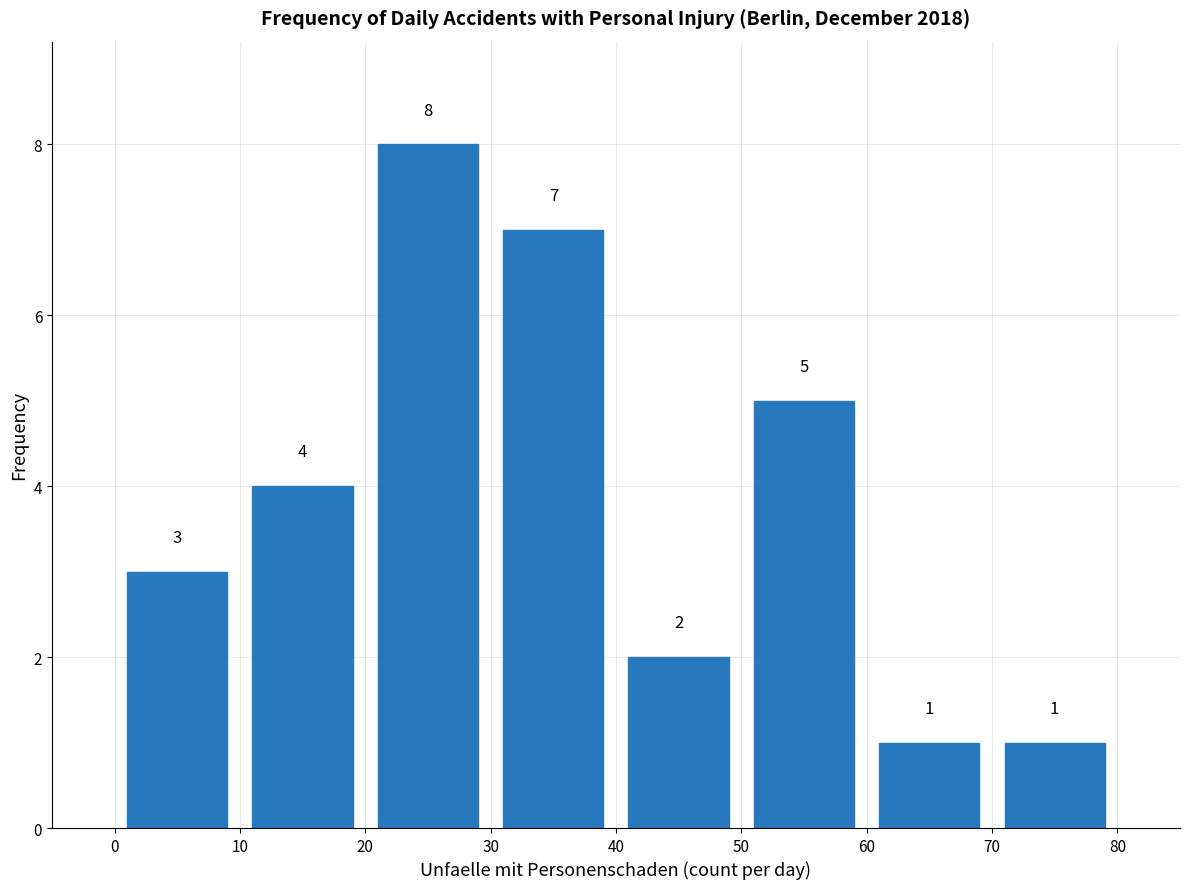

What is the height of the bar covering 20 to 30 on the x-axis?

8